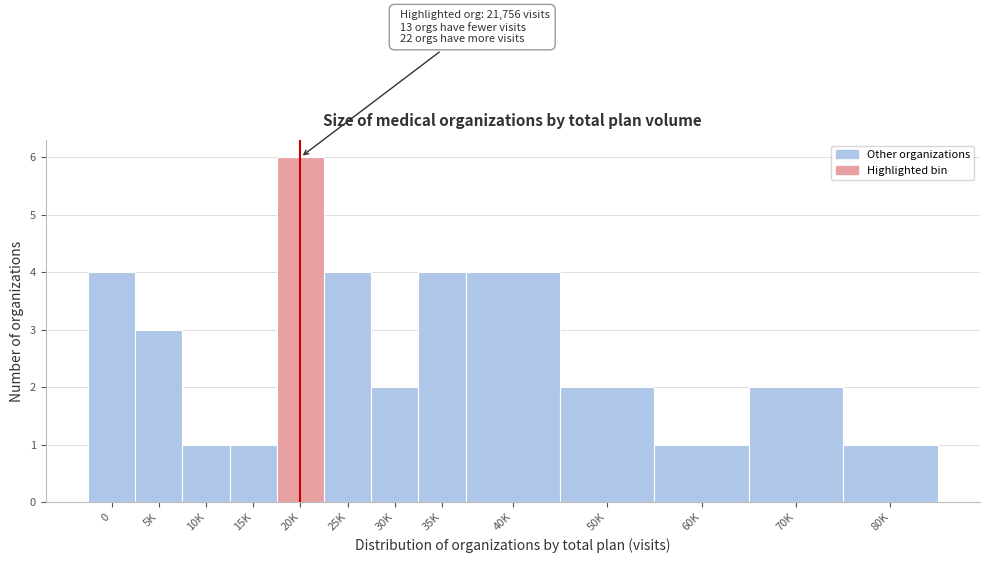

Reading left to right, extract all data points from this chart.

4	3	1	1	6	4	2	4	4	2	1	2	1